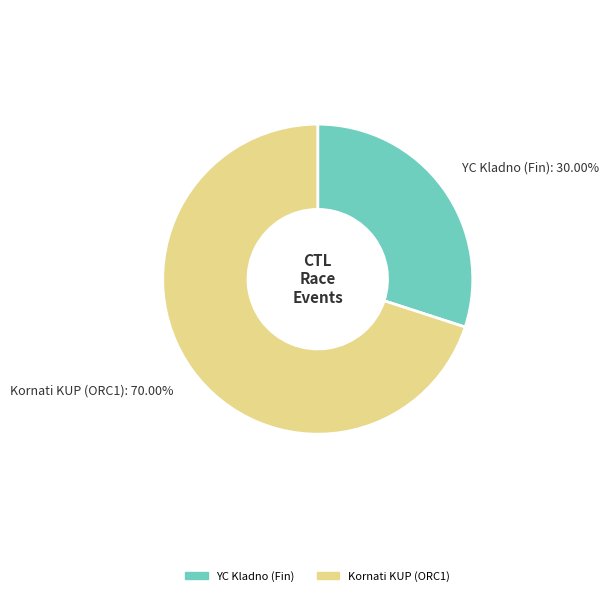

Which category has the biggest portion of the pie?

Kornati KUP (ORC1)